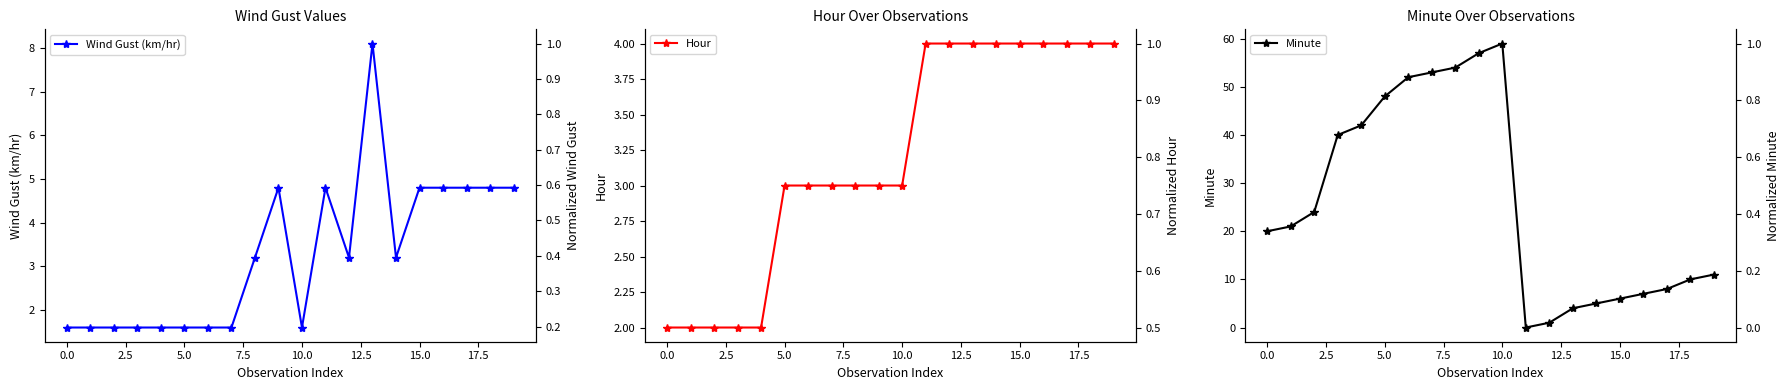

What is the value of the Wind Gust (km/hr) point at the 10th from the left?

4.8